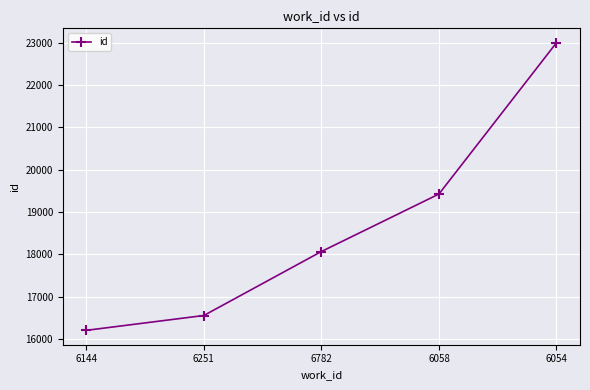

Does the chart have visible grid lines?

Yes